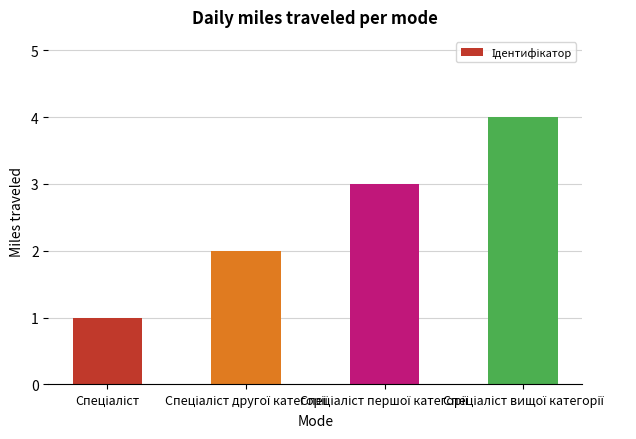

What is the maximum value shown in the chart?

4